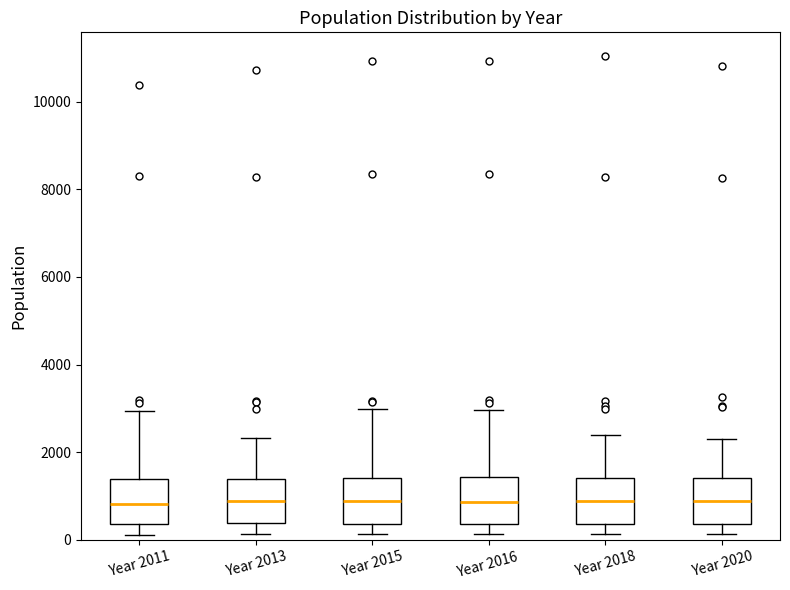

Where does the lower whisker of the box for Year 2020 end on the y-axis? The values are not printed on the chart, so give them approximately, as read against the axis.

200